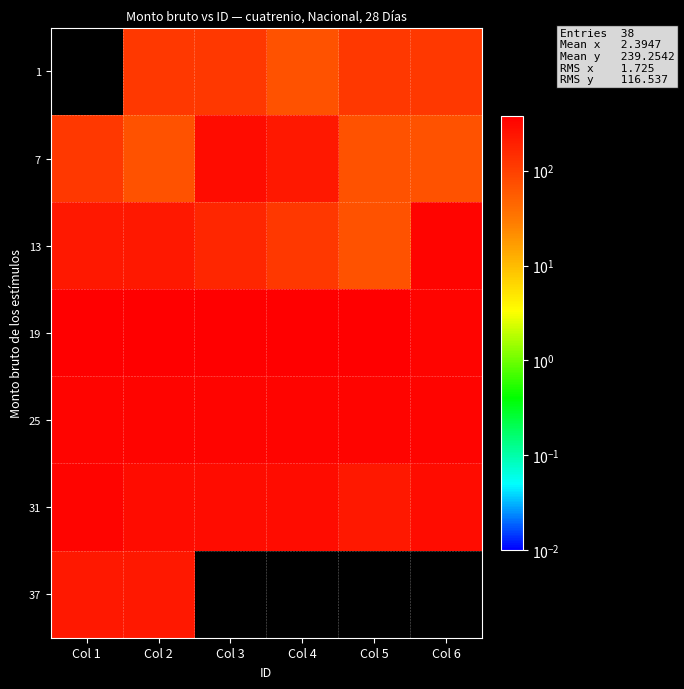

What is the difference between the highest and lowest values at Col 2?

311.7